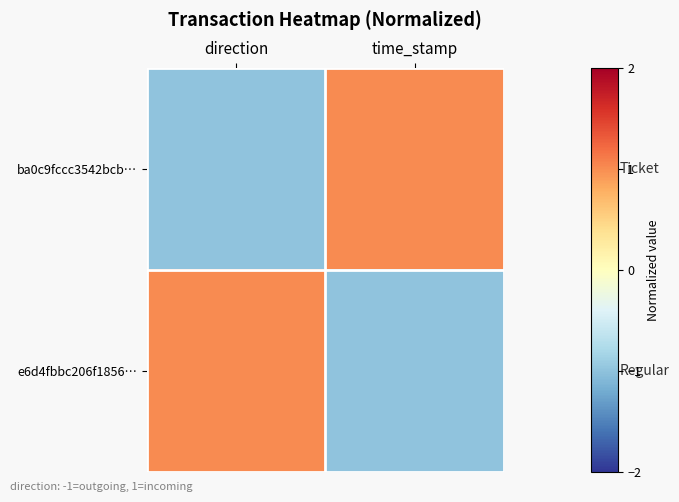

What is the minimum value shown in the chart?

-1